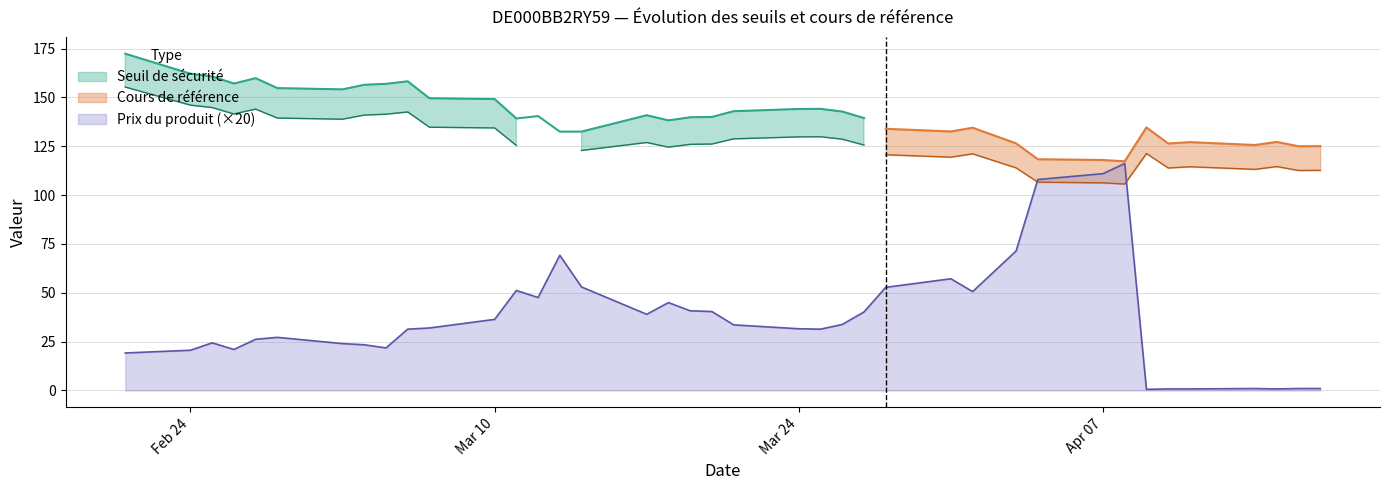

True or false: Seuil de sécurité has more than 0 interior local peaks.

True